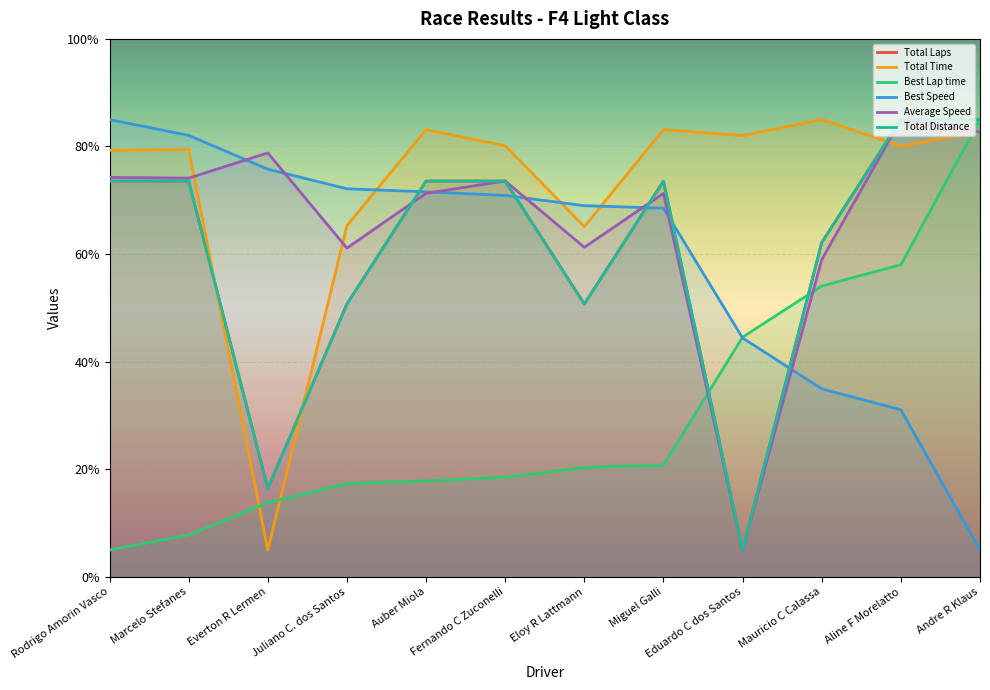

What is the difference between the highest and lowest values at Eduardo C dos Santos?

77.0